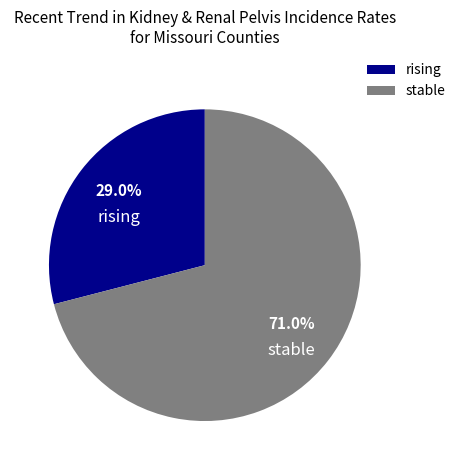

Count the number of slices in the pie.

2